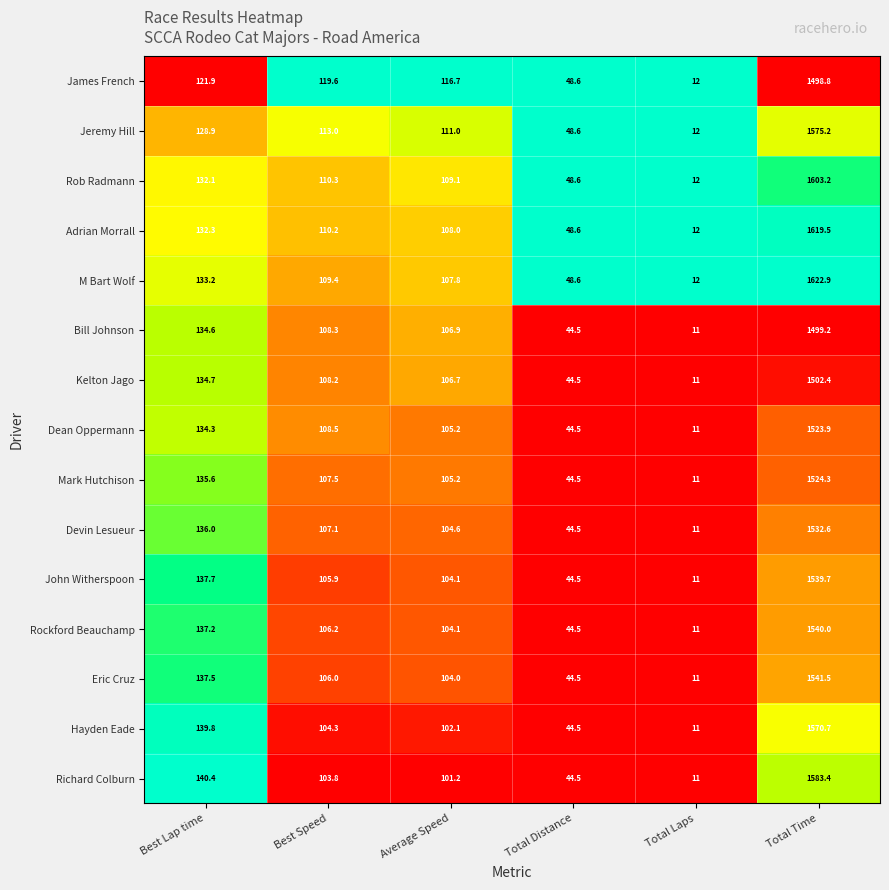

What is the difference between the maximum and minimum values in the Rob Radmann series?

1591.2